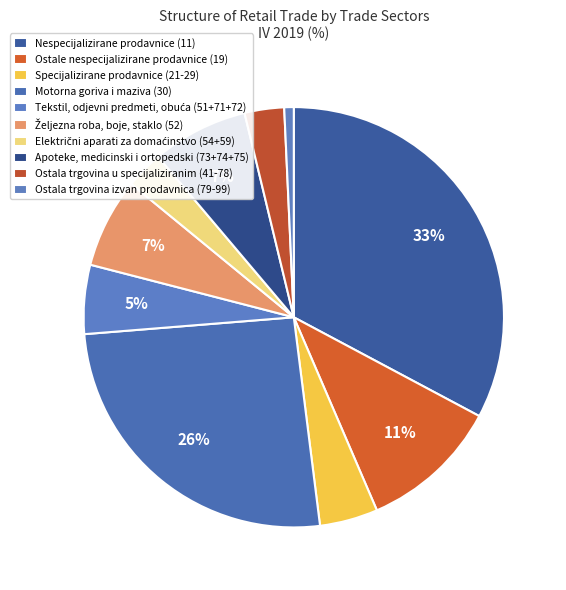

Count the number of slices in the pie.

10